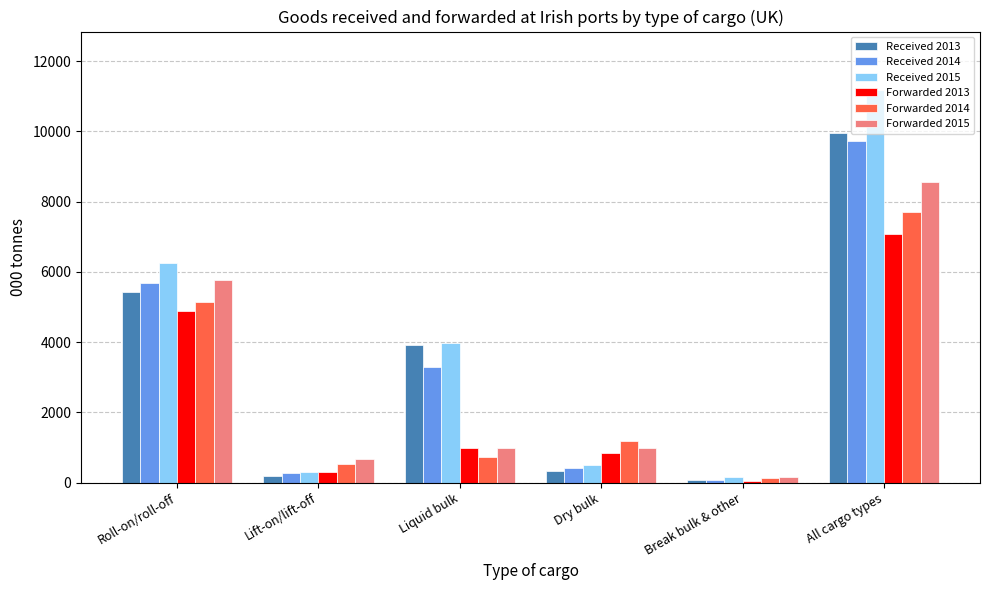

What is the total value across all series at Roll-on/roll-off?

33146